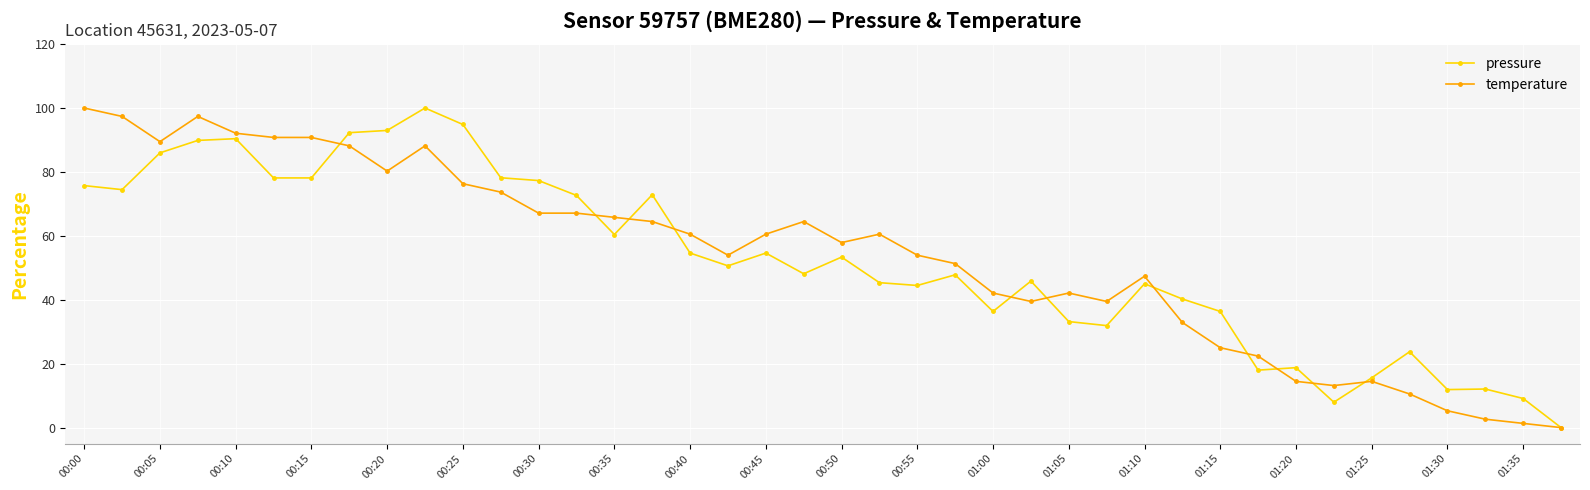

True or false: pressure has more than 0 points higher than both neighbors.

True